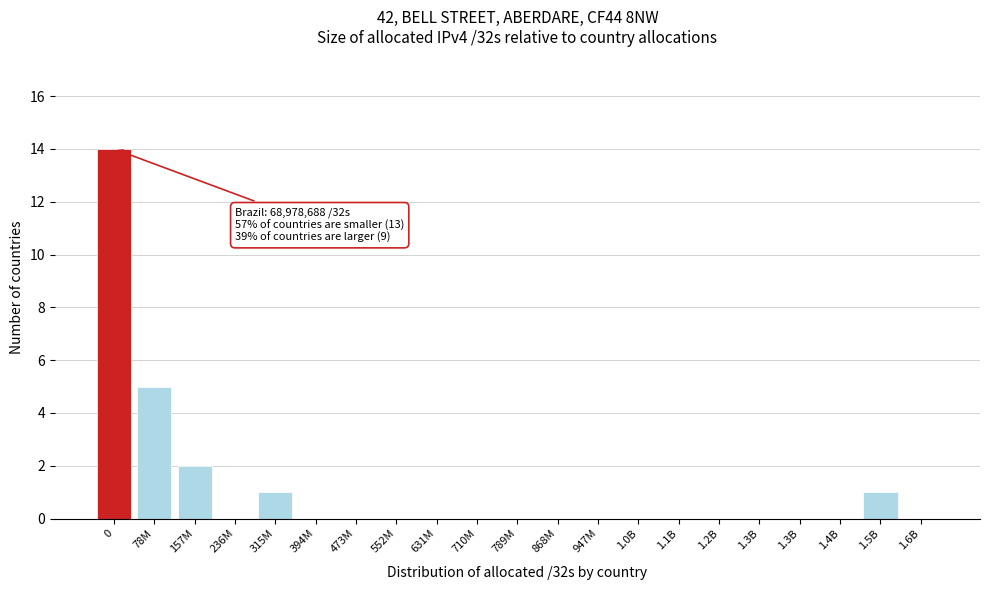

Count the number of data series in this chart.

1